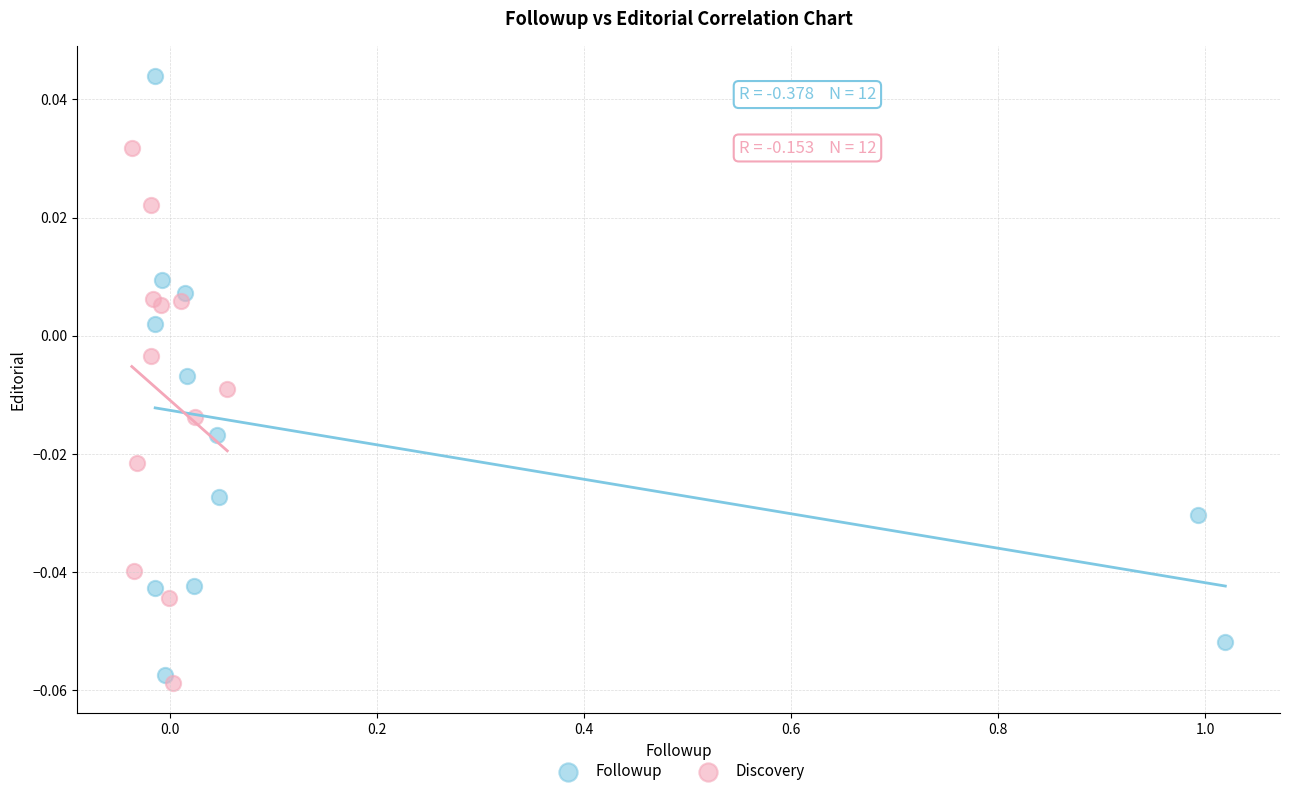

Which series reaches the minimum Y coordinate?

Discovery